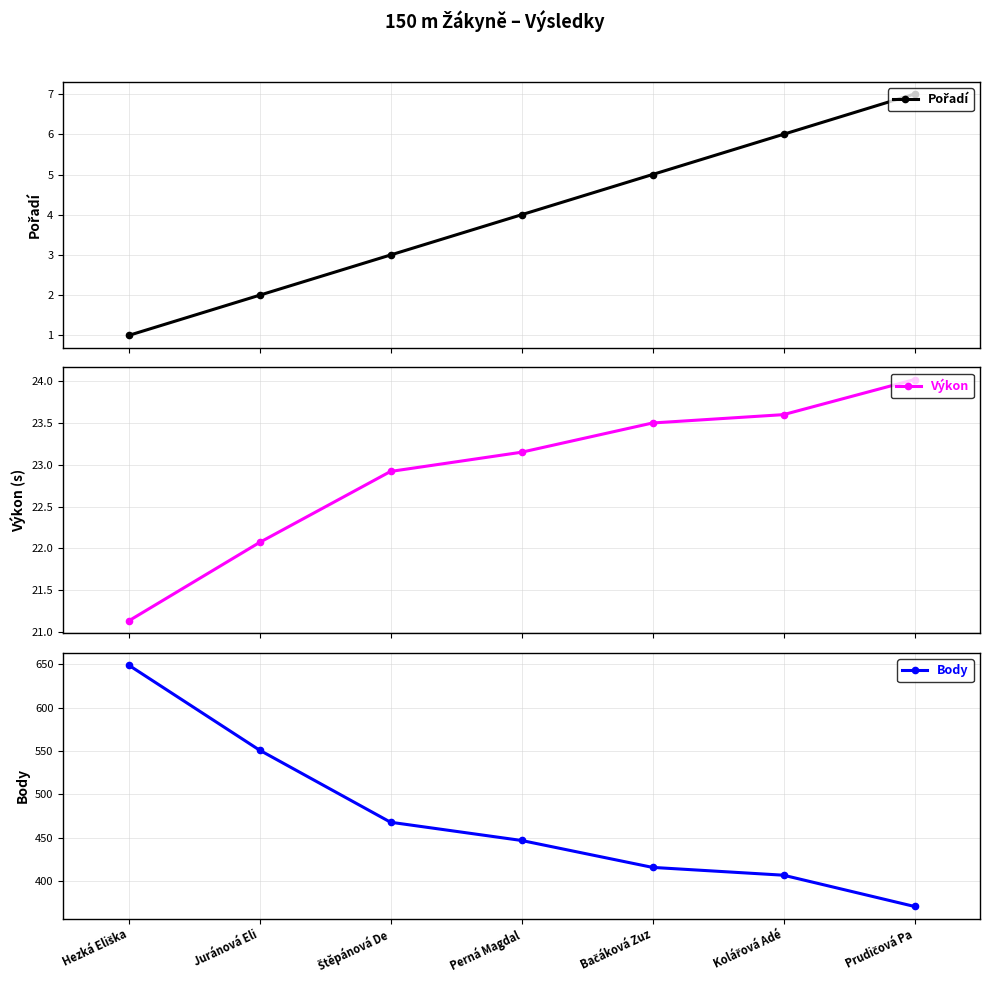

What is the value of the Výkon point at the 5th from the left?

23.5